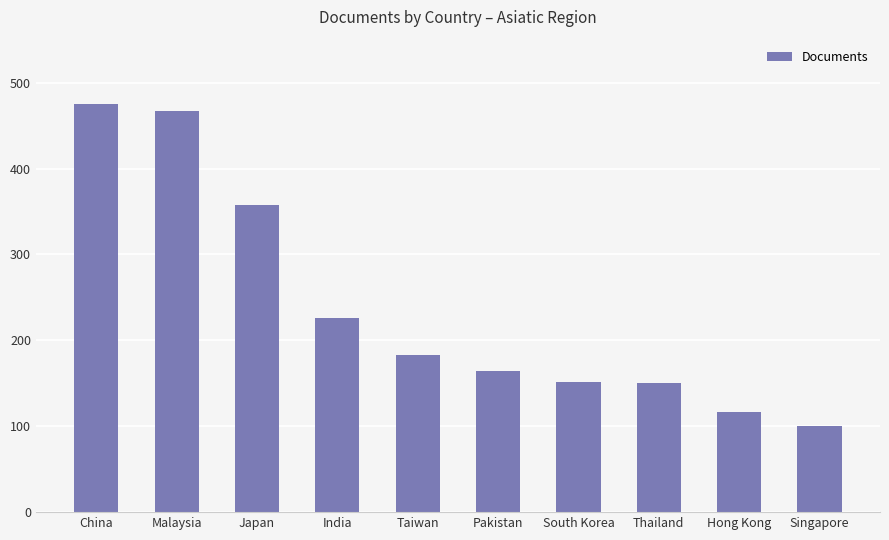

At which label is the value closest to 287?

India